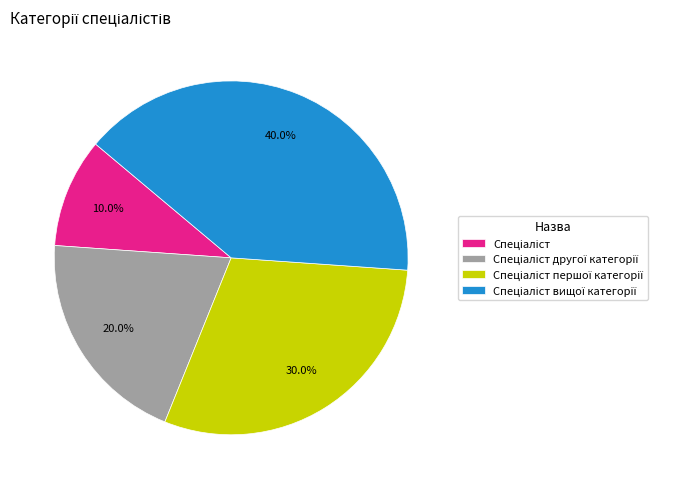

Is there a majority slice in this chart?

No